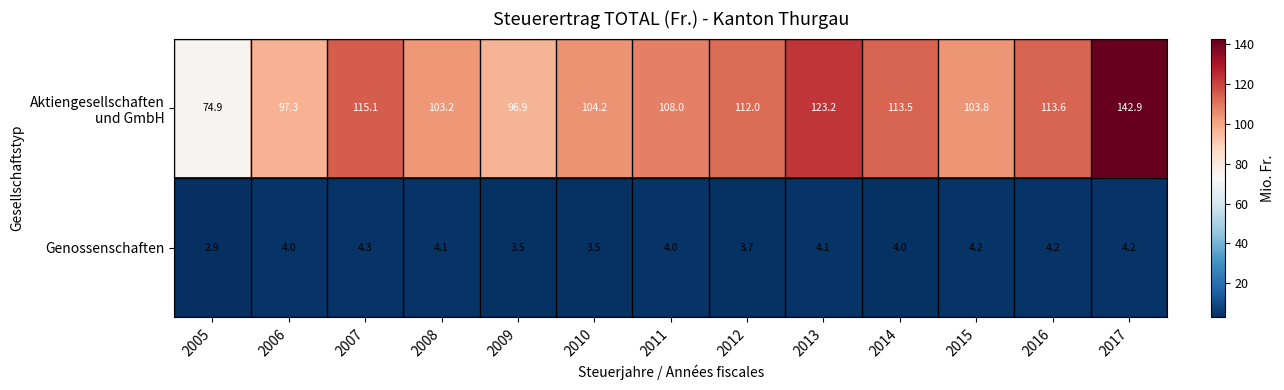

What is the greatest value displayed?

142.9